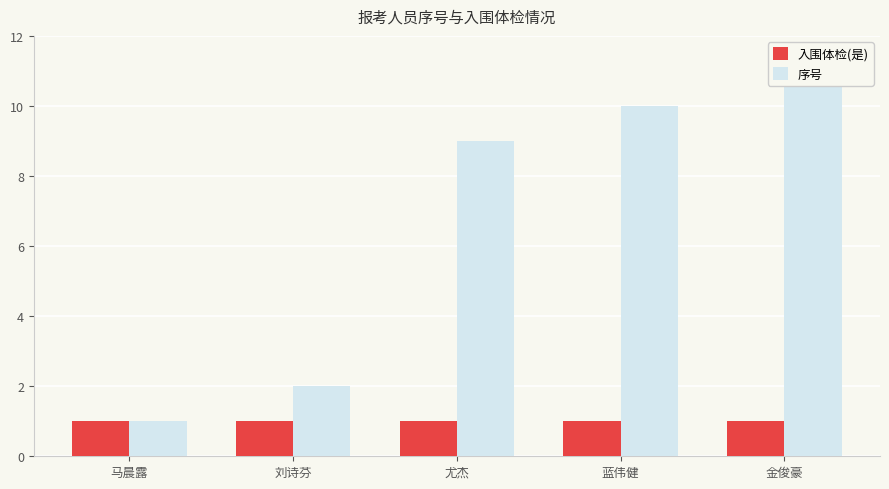

Which label corresponds to the smallest value in the chart?

马晨露